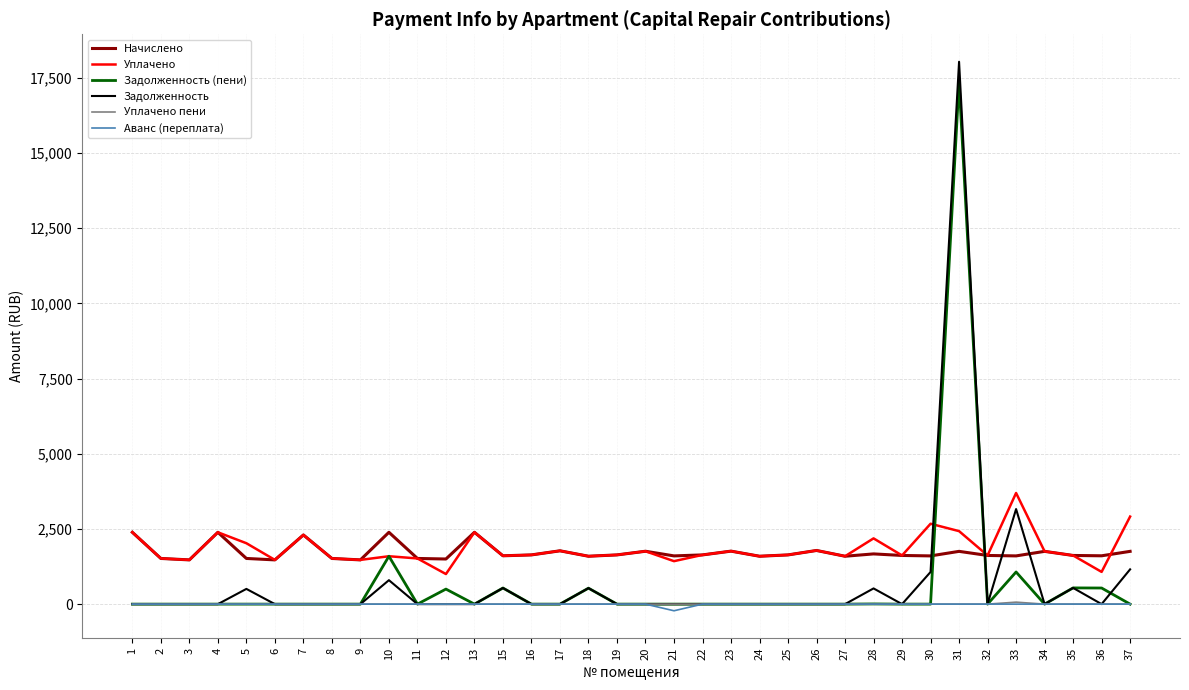

The value of Задолженность at 9 is -5636.6. True or false?

False